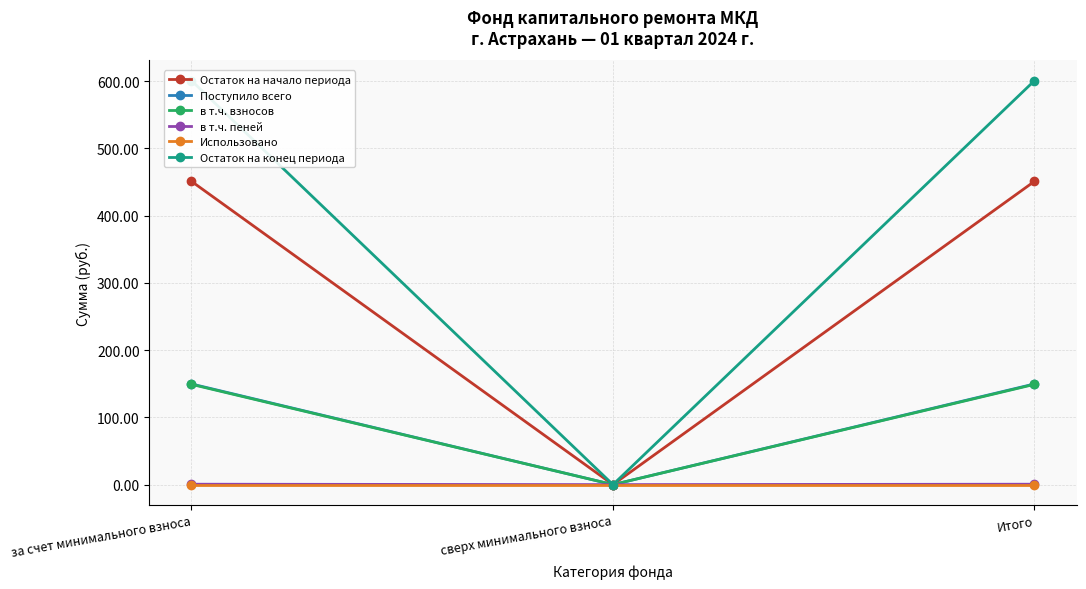

Rank the series by their maximum value, from lowest to highest.

Использовано, в т.ч. пеней, в т.ч. взносов, Поступило всего, Остаток на начало периода, Остаток на конец периода